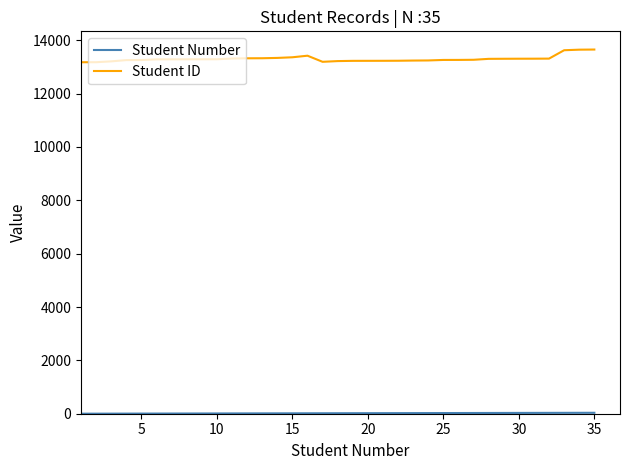

What is the difference between the maximum and minimum values in the Student ID series?

476